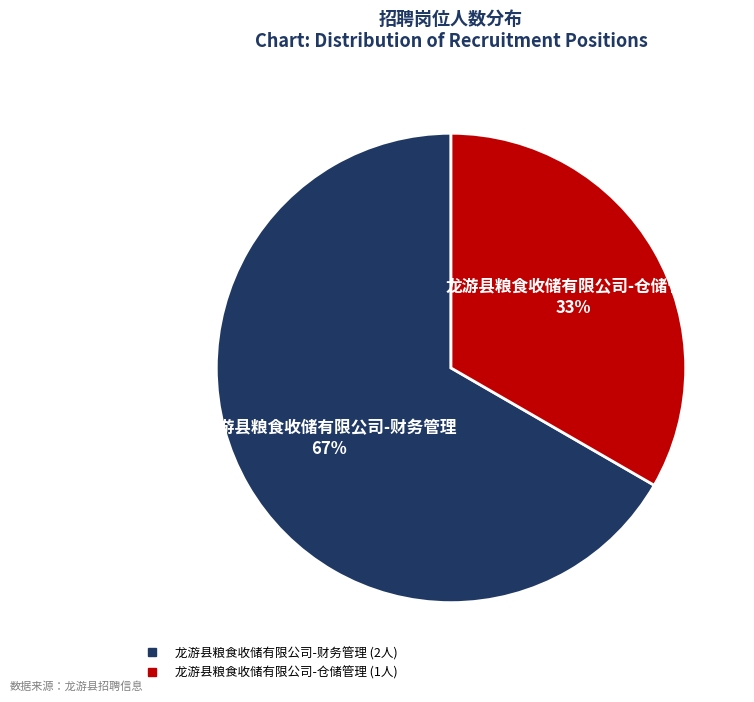

How many slices are in this pie chart?

2